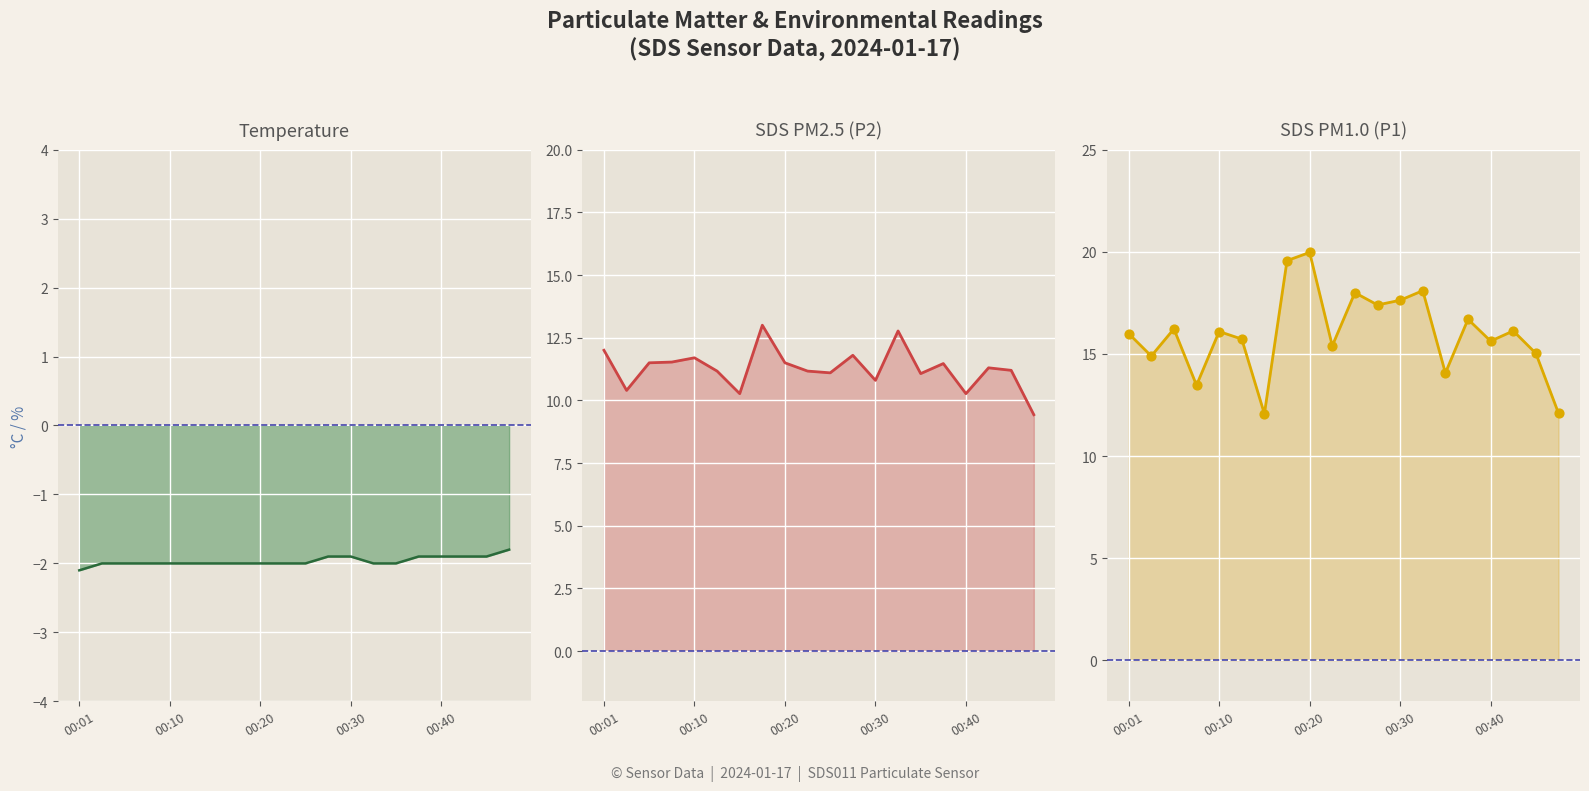

Which series contains the lowest Y value?

Temp